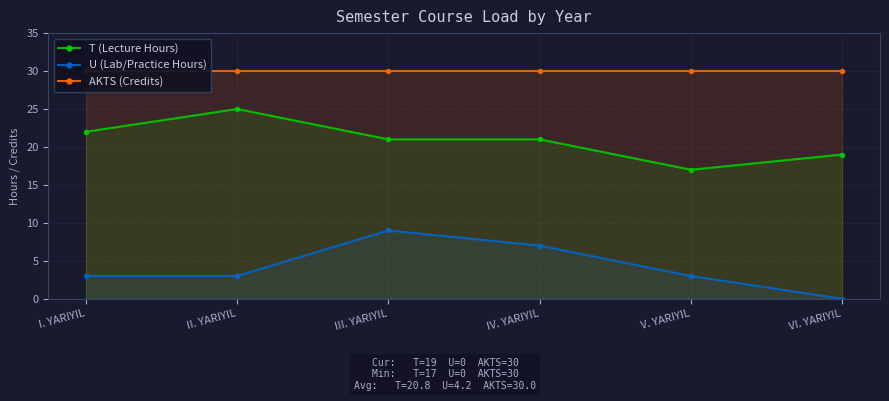

List the labels in order of U (Lab/Practice Hours) value, largest first.

III. YARIYIL, IV. YARIYIL, I. YARIYIL, II. YARIYIL, V. YARIYIL, VI. YARIYIL